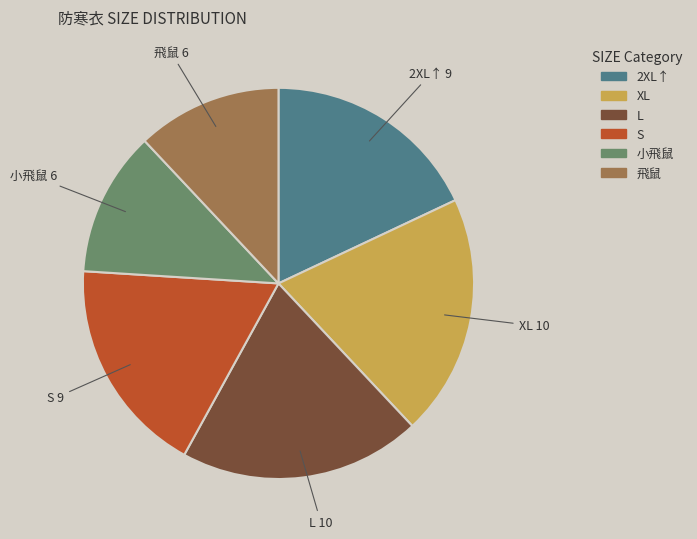

Does any single category account for the majority?

No